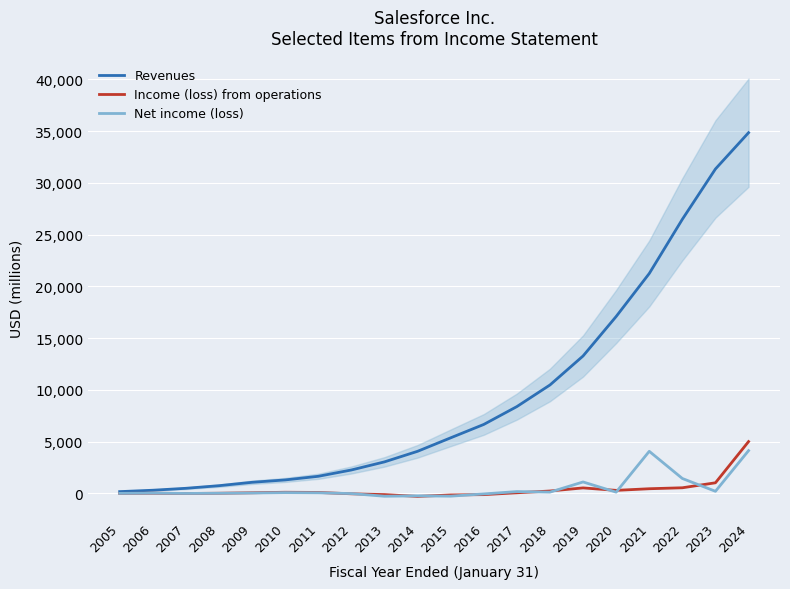

Where is the first local minimum for Income (loss) from operations?

2007